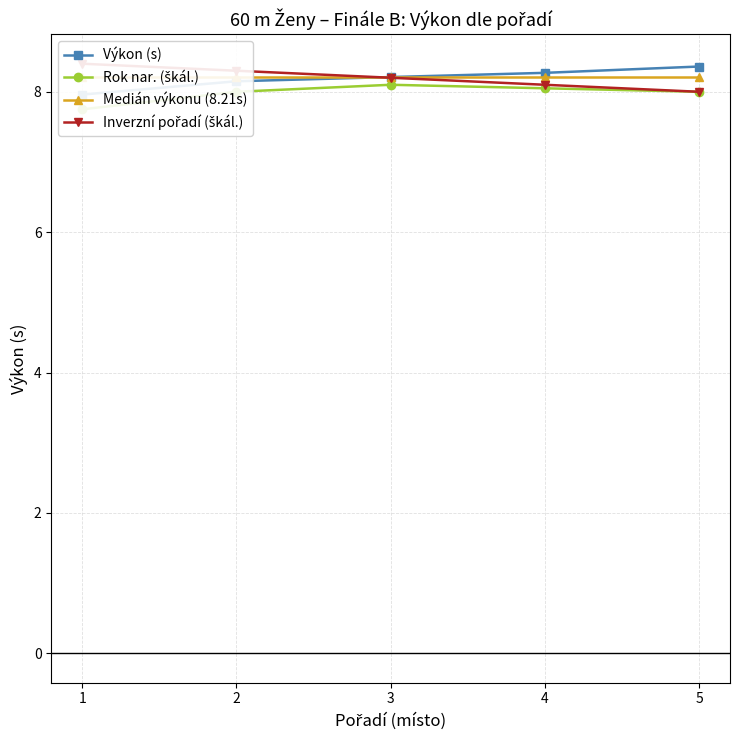

Where is Inverzní pořadí (škál.) nearest to the value 8?

5